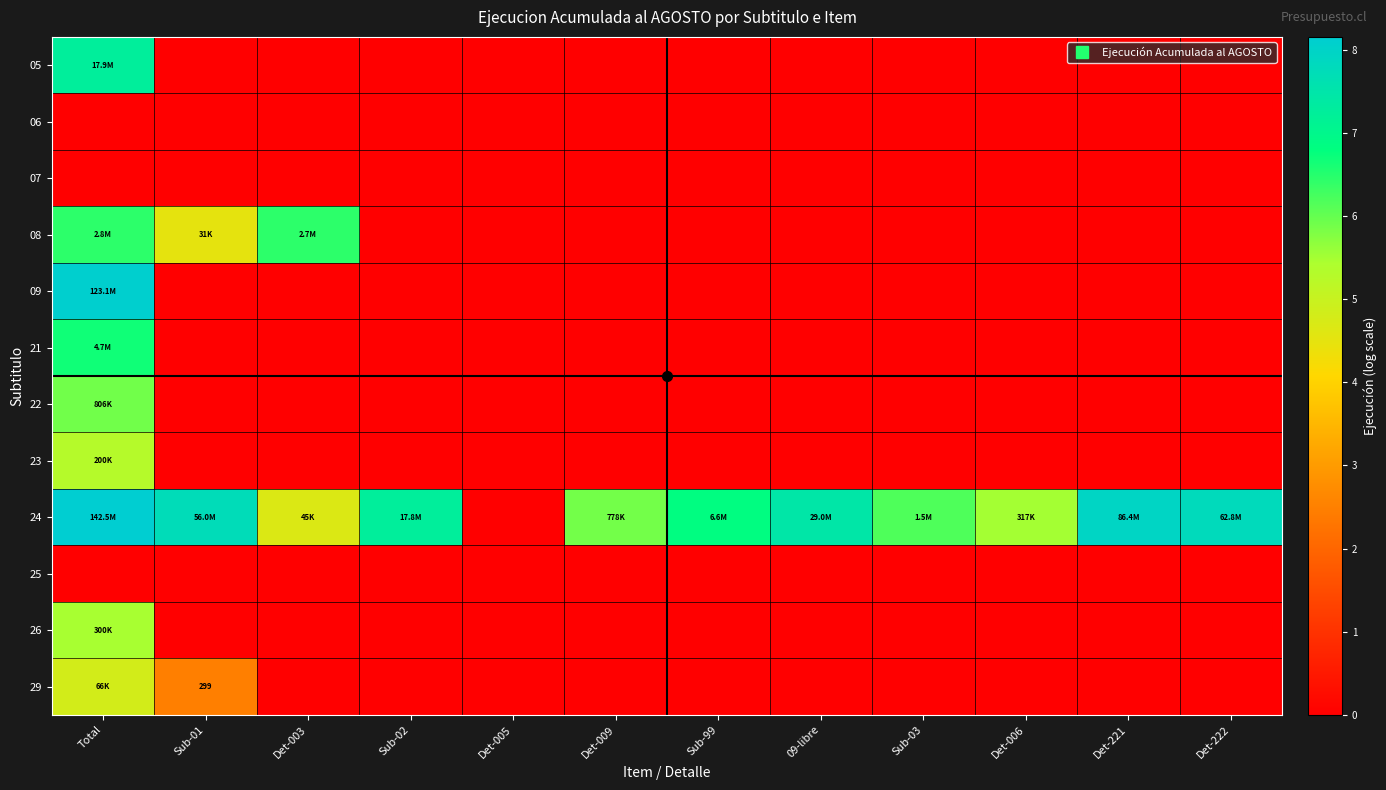

Which series has the largest total across all categories?

24